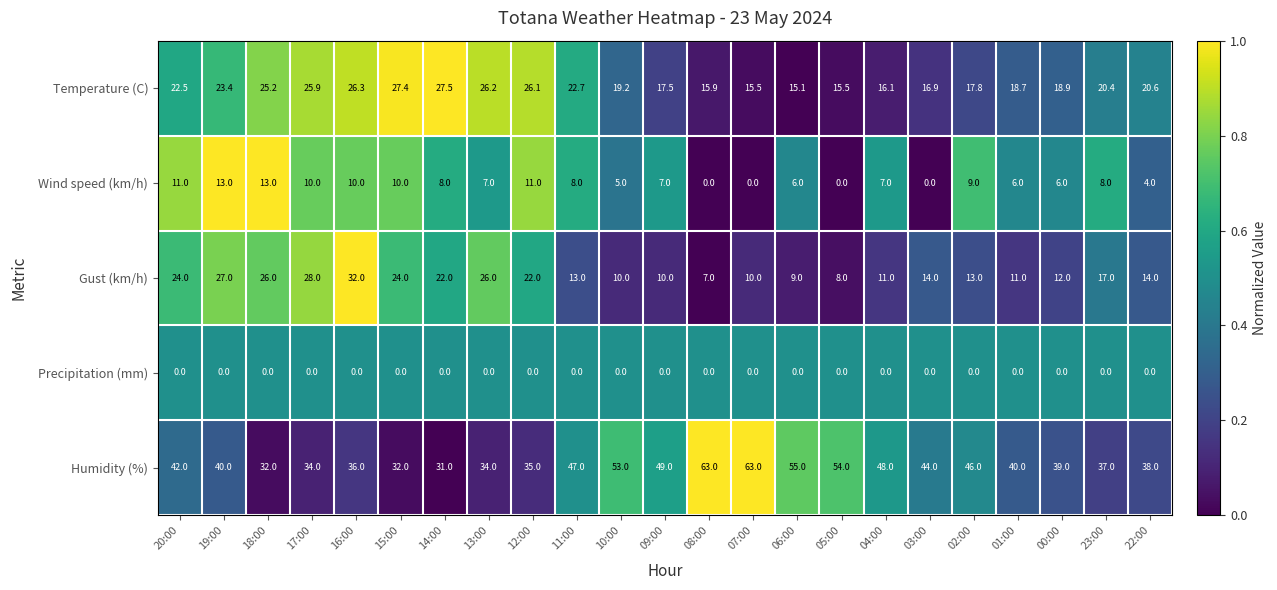

Count the number of data series in this chart.

5